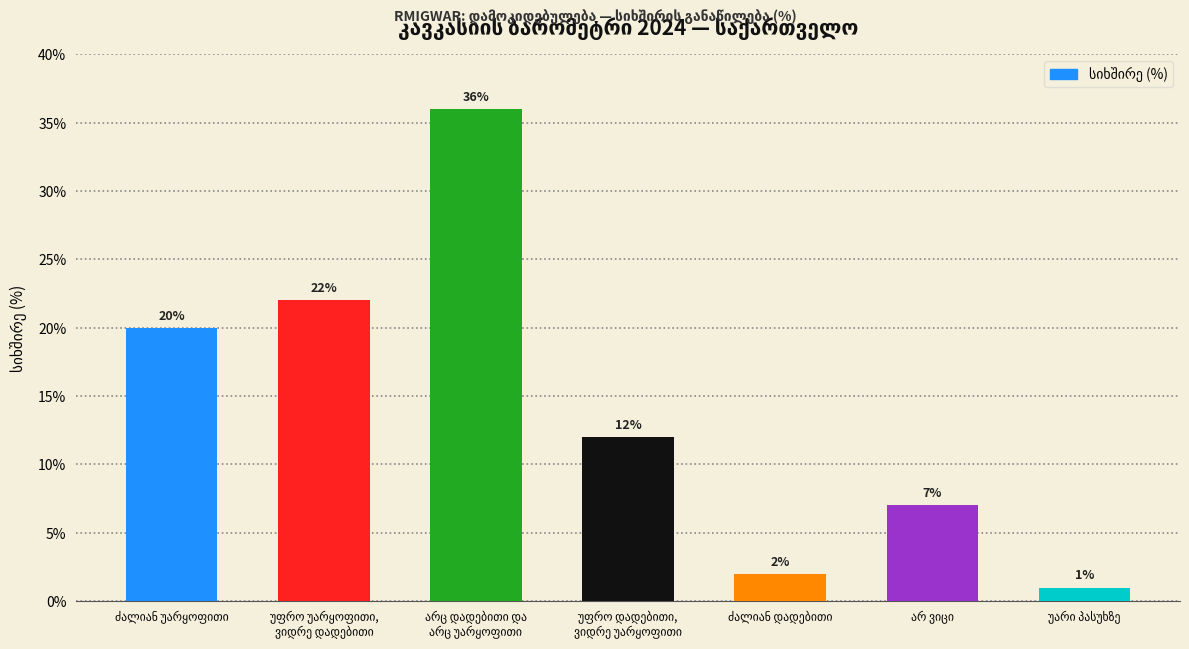

What is the difference between the maximum and minimum values?

35